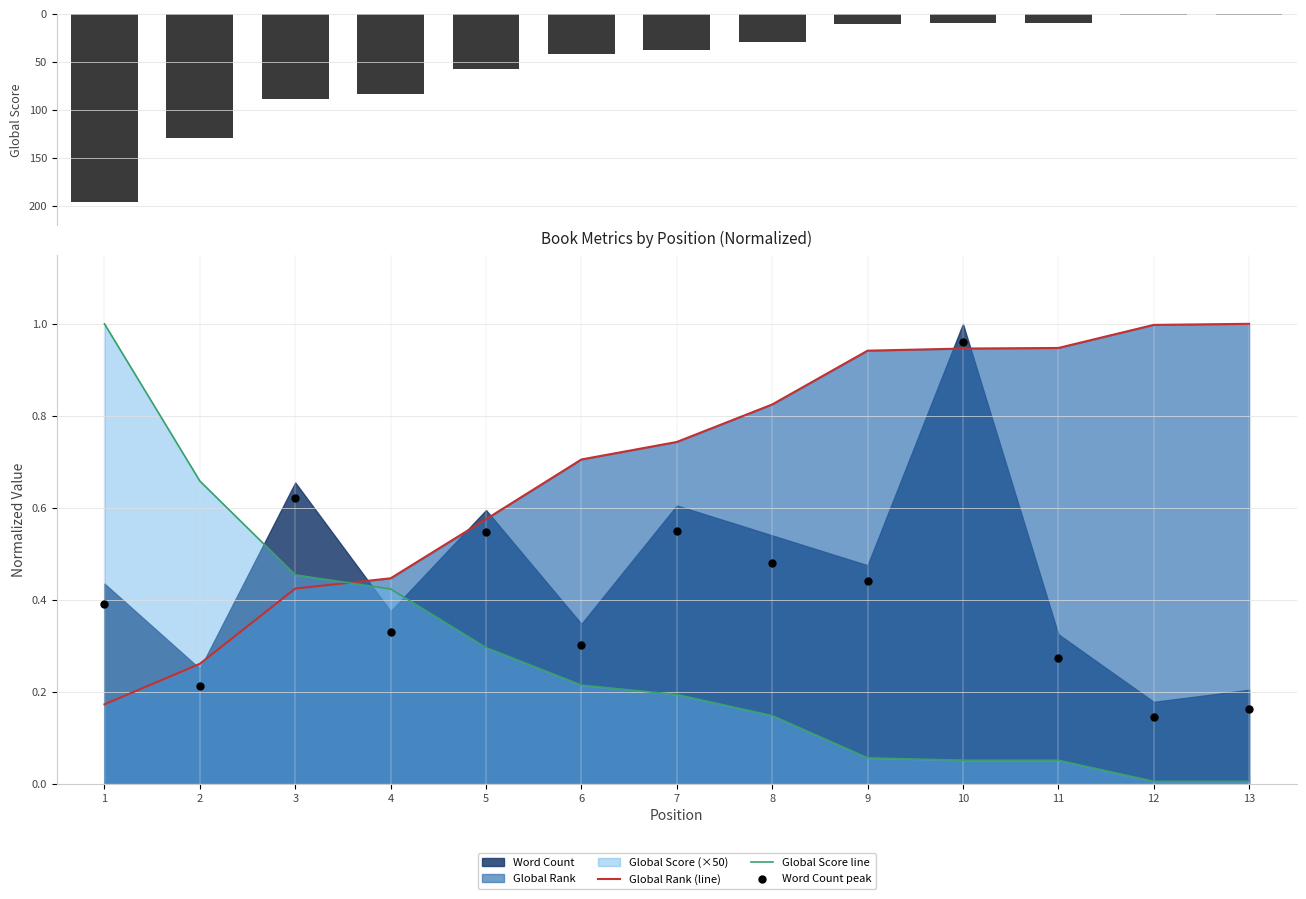

At how many categories does at least one series exceed 0?

13